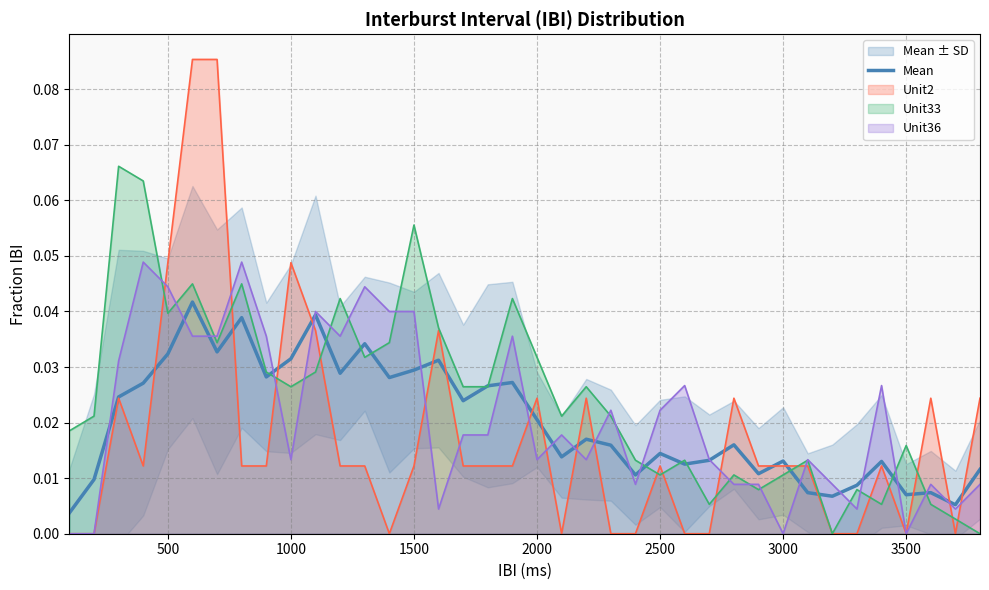

How many interior local valleys (lower than both neighbors) does the data have?

12